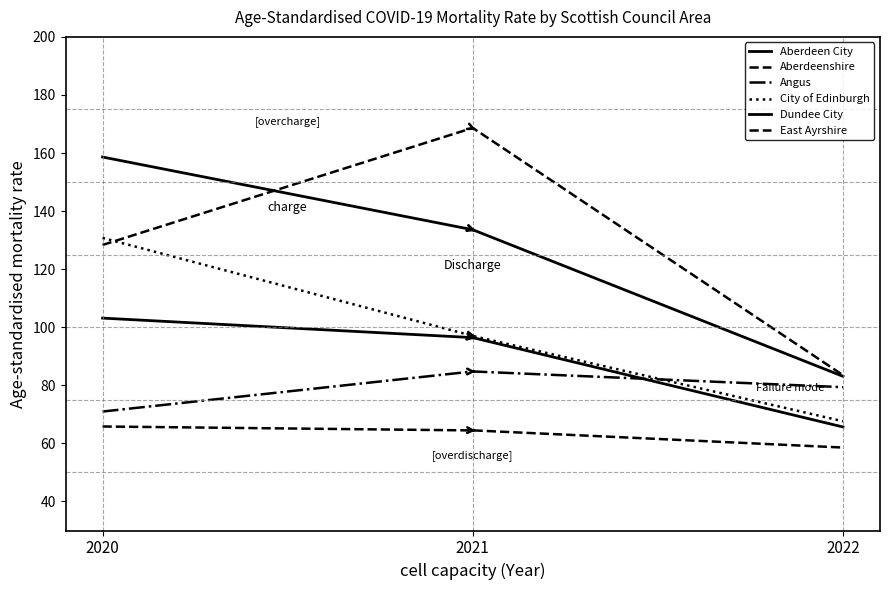

Reading right to left, transcribe all the data shown in this chart.

Aberdeen City: 2022=65.7	2021=96.4	2020=103.2
Aberdeenshire: 2022=58.6	2021=64.5	2020=65.8
Angus: 2022=79.4	2021=84.8	2020=71.0
City of Edinburgh: 2022=67.6	2021=97.0	2020=130.8
Dundee City: 2022=83.1	2021=133.6	2020=158.6
East Ayrshire: 2022=83.5	2021=168.7	2020=128.3